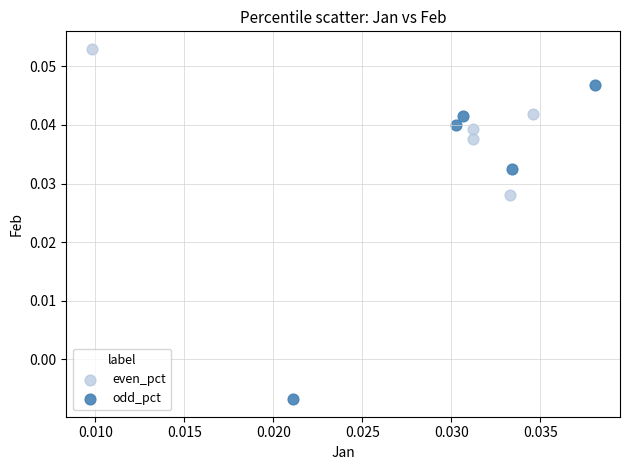

Which series contains the lowest Y value?

odd_pct